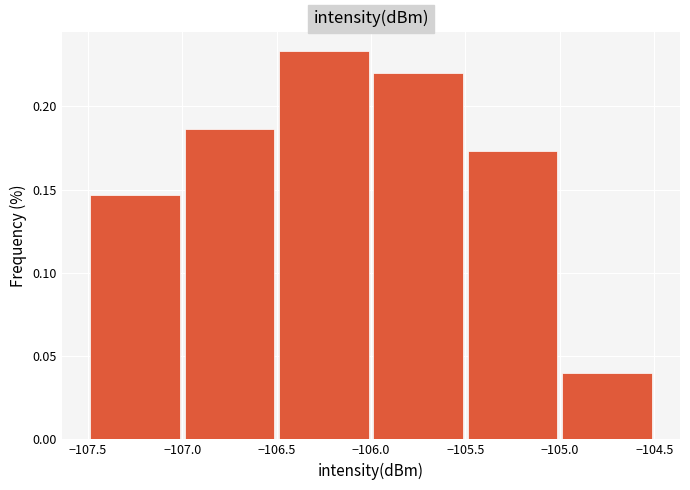

Reading left to right, transcribe this chart: for each bar, give the range it covers on the x-axis and its height. The values are not printed on the chart, so give them approximately, as read against the axis.

-107.5 to -107.0: 0.145
-107.0 to -106.5: 0.185
-106.5 to -106.0: 0.235
-106.0 to -105.5: 0.220
-105.5 to -105.0: 0.175
-105.0 to -104.5: 0.040